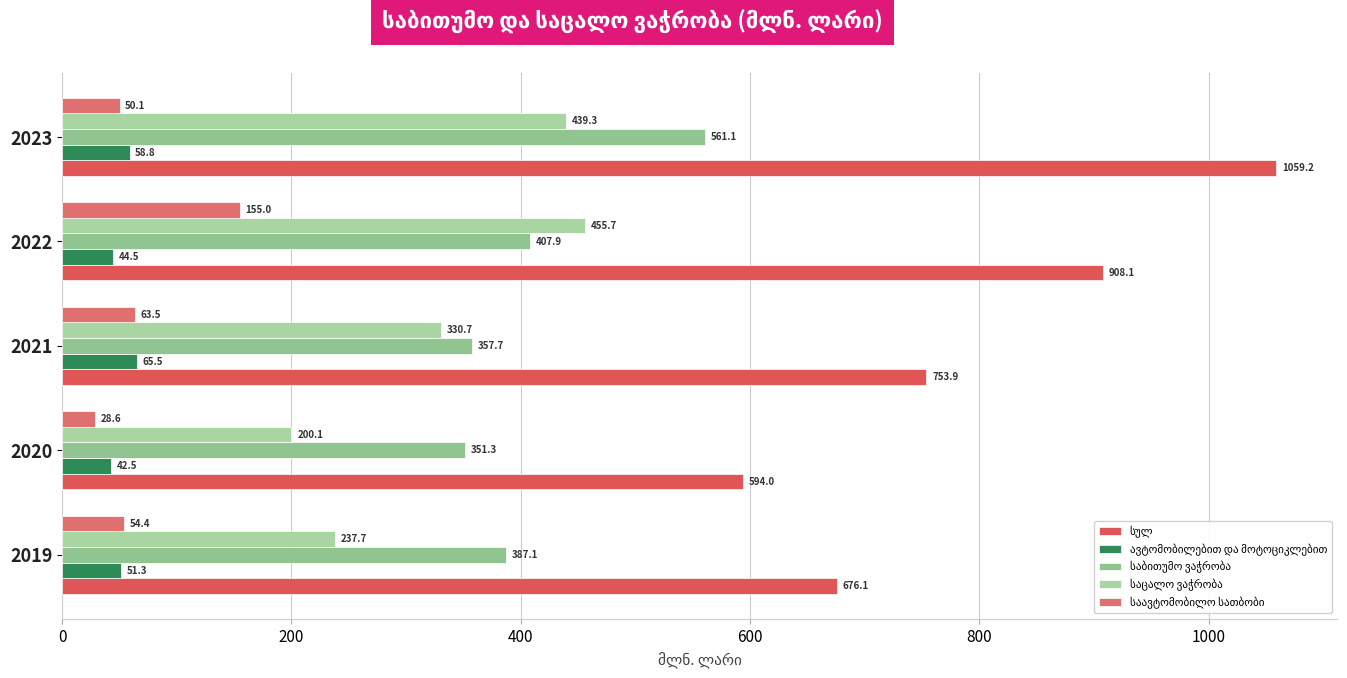

At which label does საბითუმო ვაჭრობა reach its peak?

800